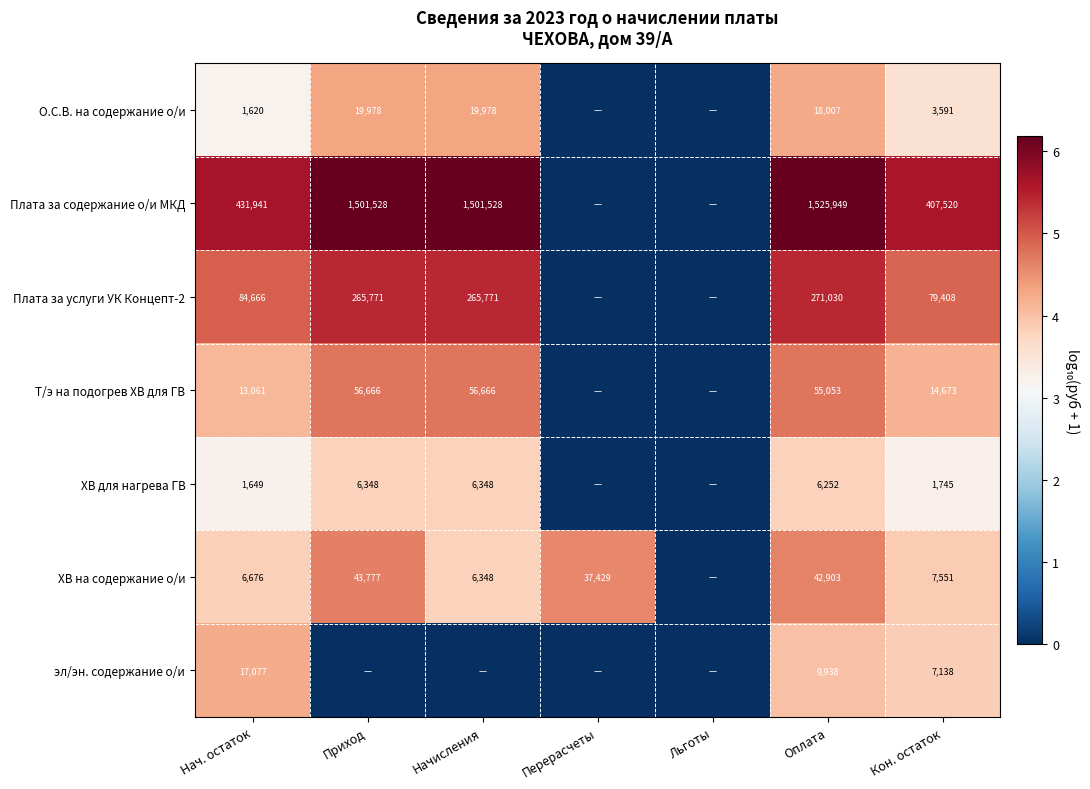

The О.С.В. на содержание о/и series shows 18007 at Оплата. True or false?

True